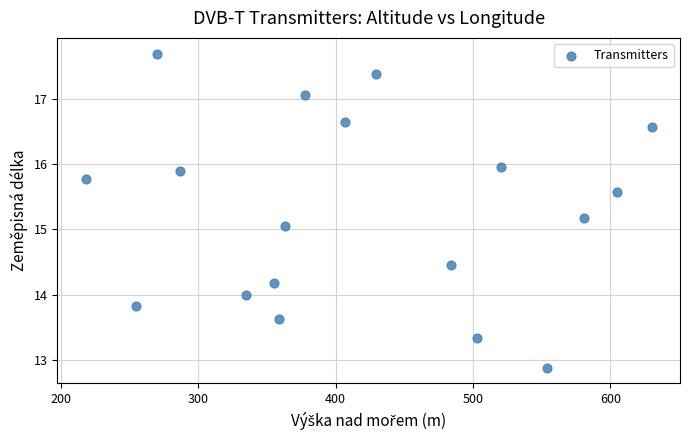

What Y value in the scatter plot is closest to 15?

15.1